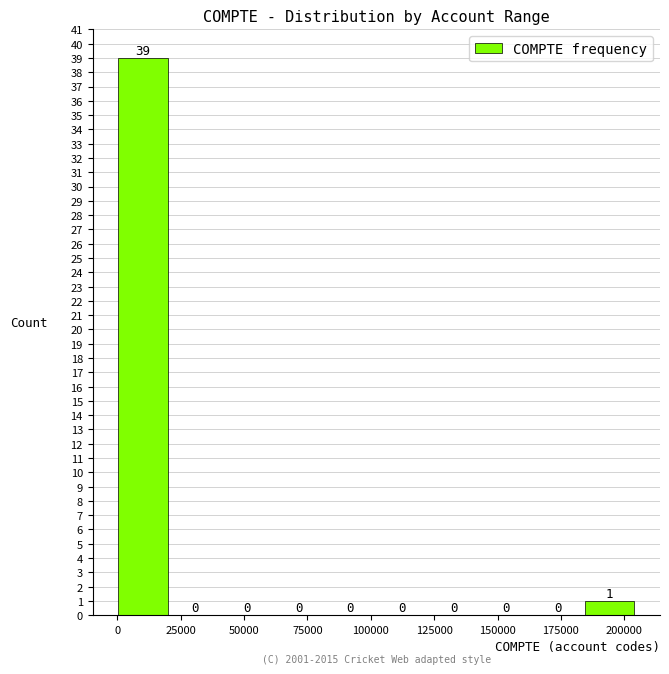

What is the height of the bar covering 0 to 20000 on the x-axis? The bar edges are not printed on the chart, so give them approximately, as read against the axis.

39